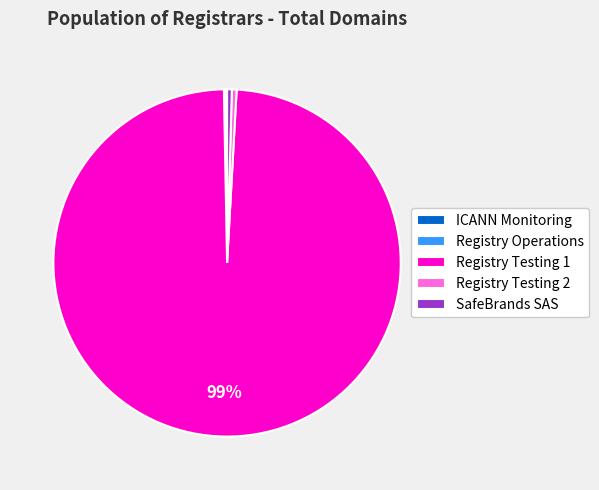

Do Registry Testing 2 and Registry Testing 1 together represent more than half of the pie?

Yes